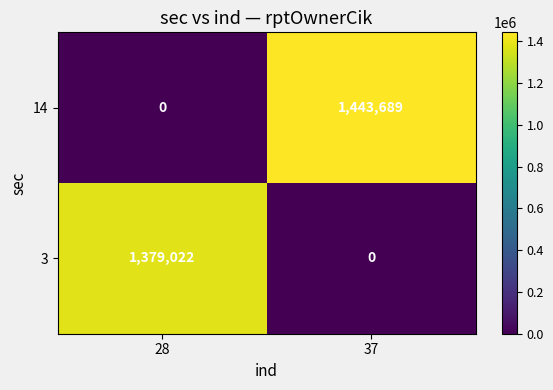

The value of 14 at 37 is 1443689. True or false?

True